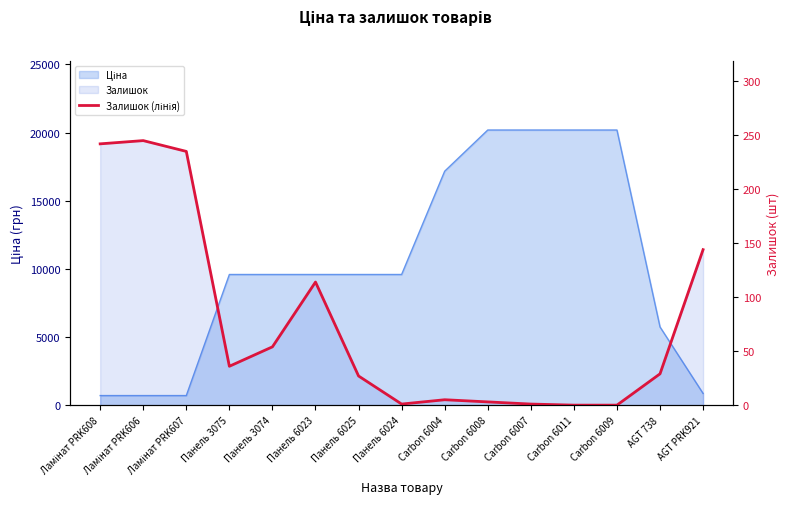

True or false: the data shows 3 at Carbon 6008.

True